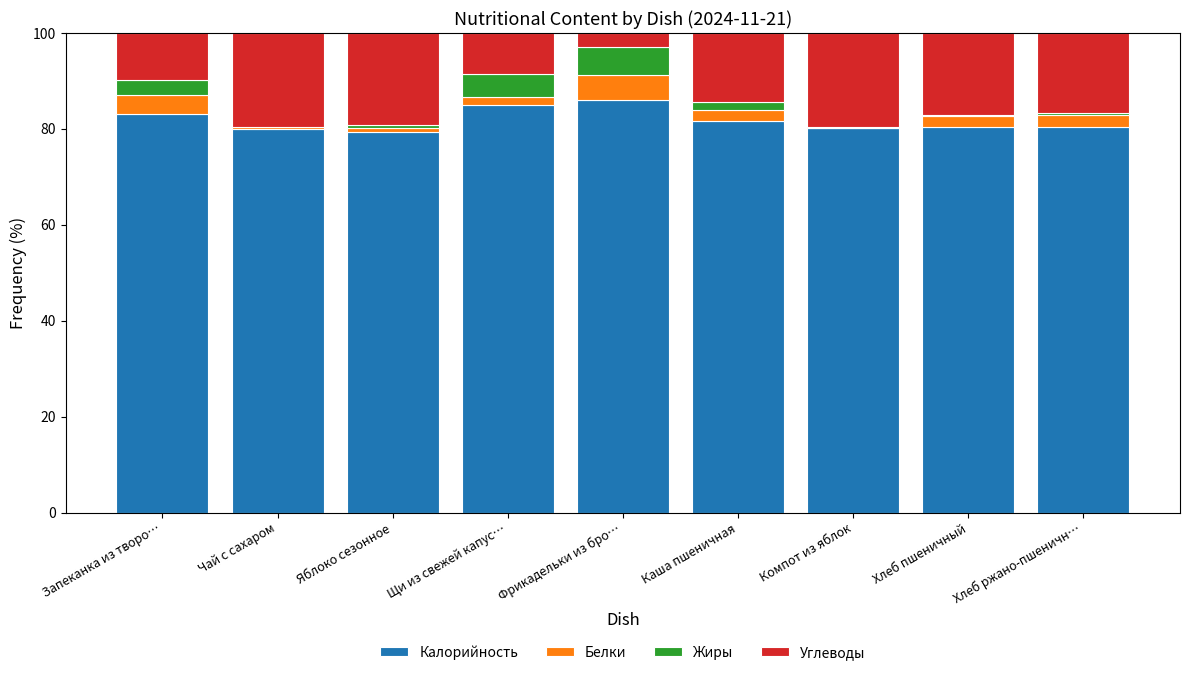

What is the sum of all Калорийность values?

735.6